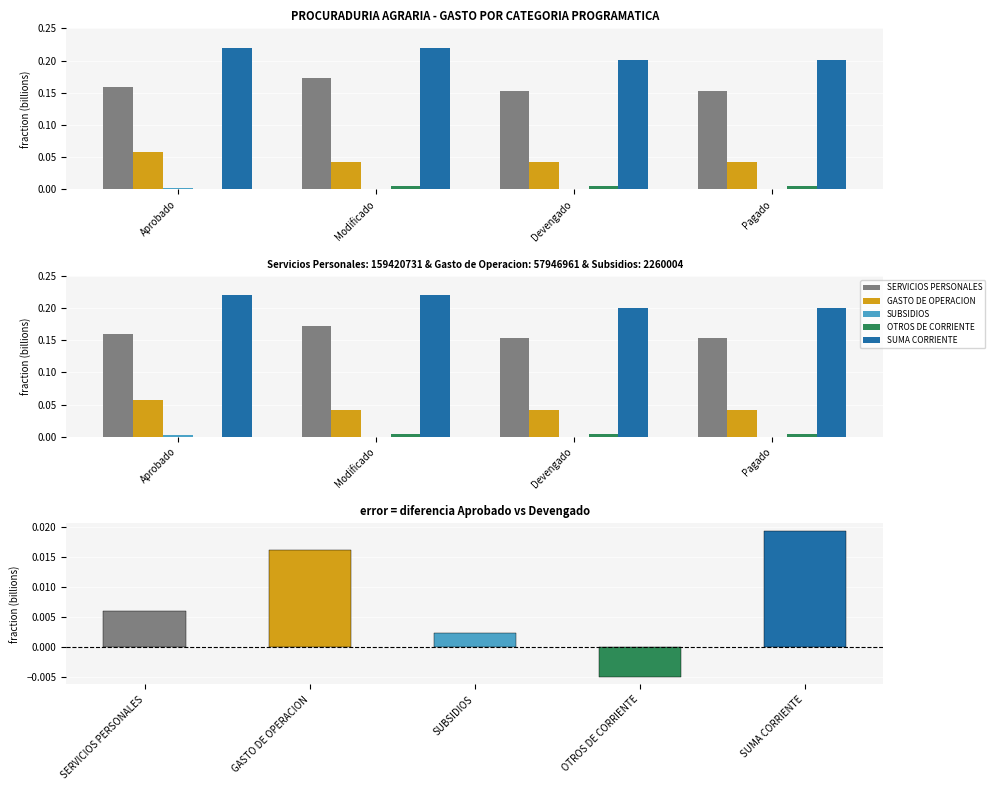

At which category does the chart reach its peak across all series?

Aprobado